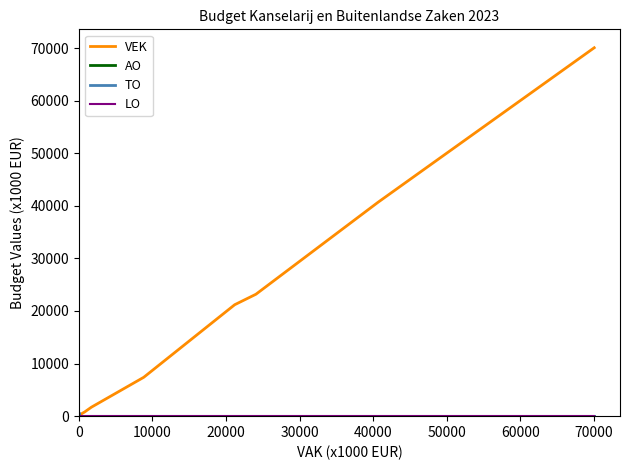

What is the label of the 23rd point from the right?

60000